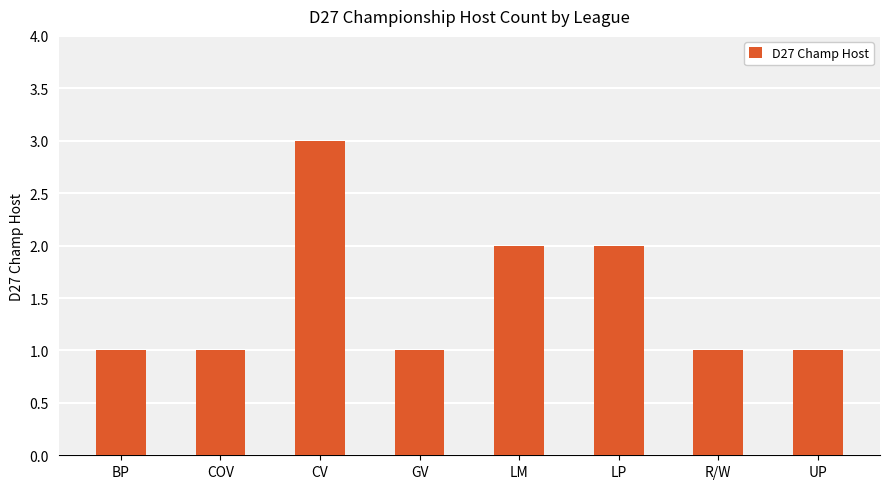

Reading left to right, transcribe all the data shown in this chart.

BP=1	COV=1	CV=3	GV=1	LM=2	LP=2	R/W=1	UP=1